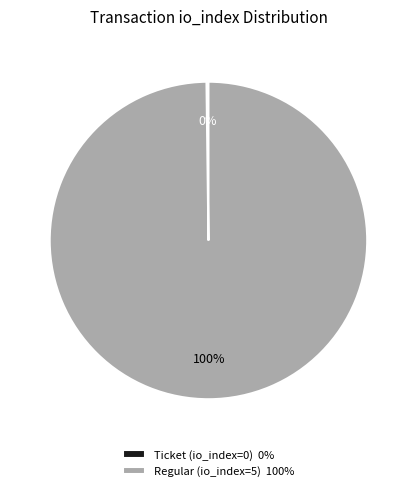

To the nearest percent, what is the average slice percentage?

50%